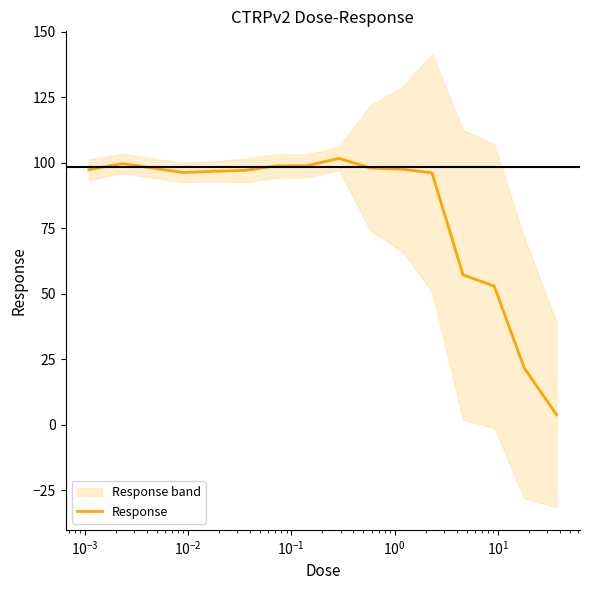

The chart shows a value of 142.0 at $\mathdefault{10^{-1}}$. True or false?

False